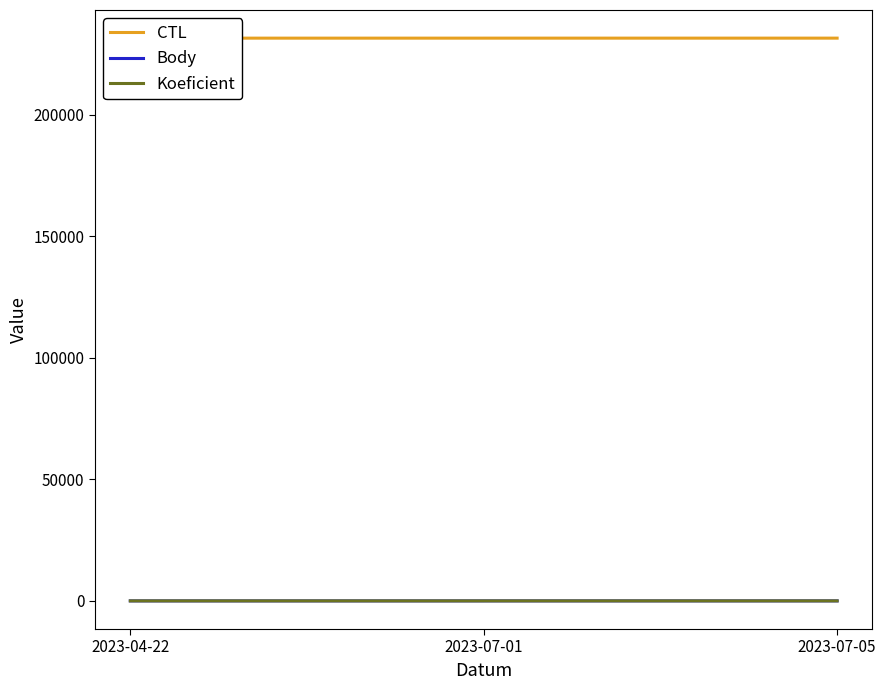

Which has a higher value, 2023-04-22 or 2023-07-01?

2023-07-01